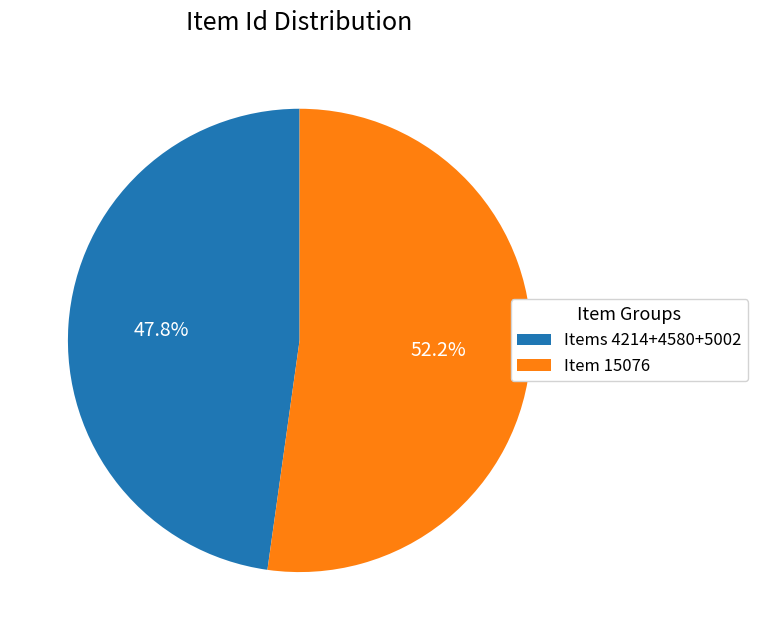

Which category has the biggest portion of the pie?

Item 15076